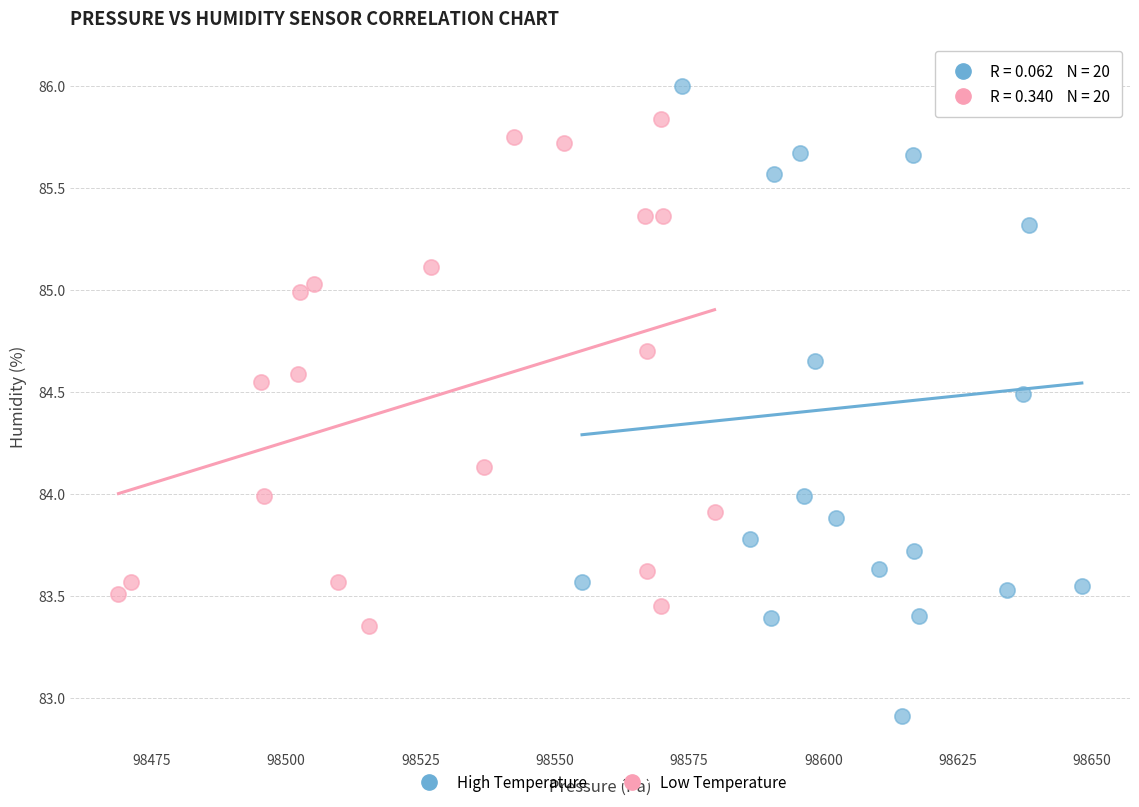

Which series contains the lowest Y value?

High Temperature